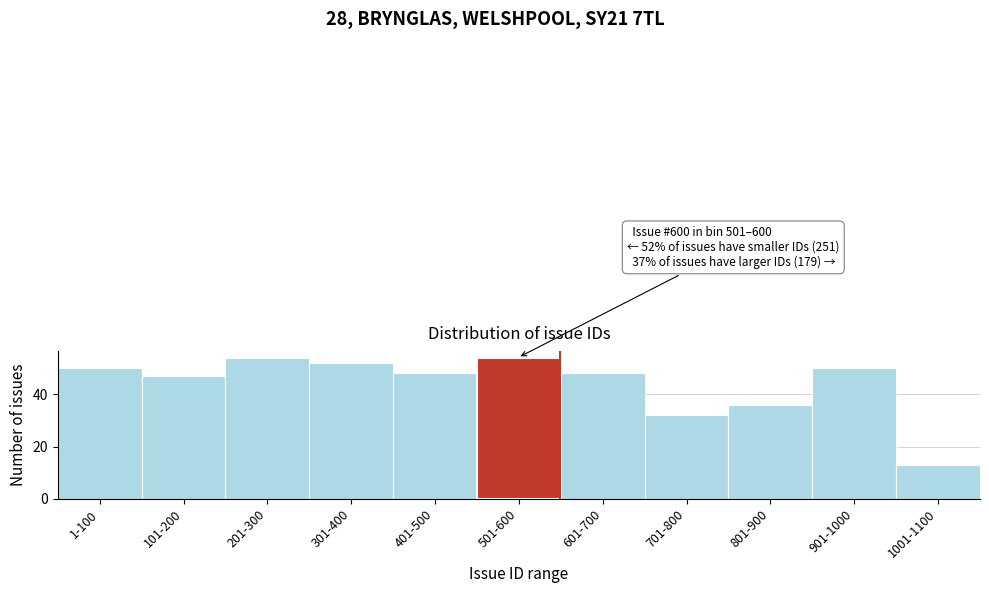

Reading left to right, extract all data points from this chart.

50	47	54	52	48	54	48	32	36	50	13